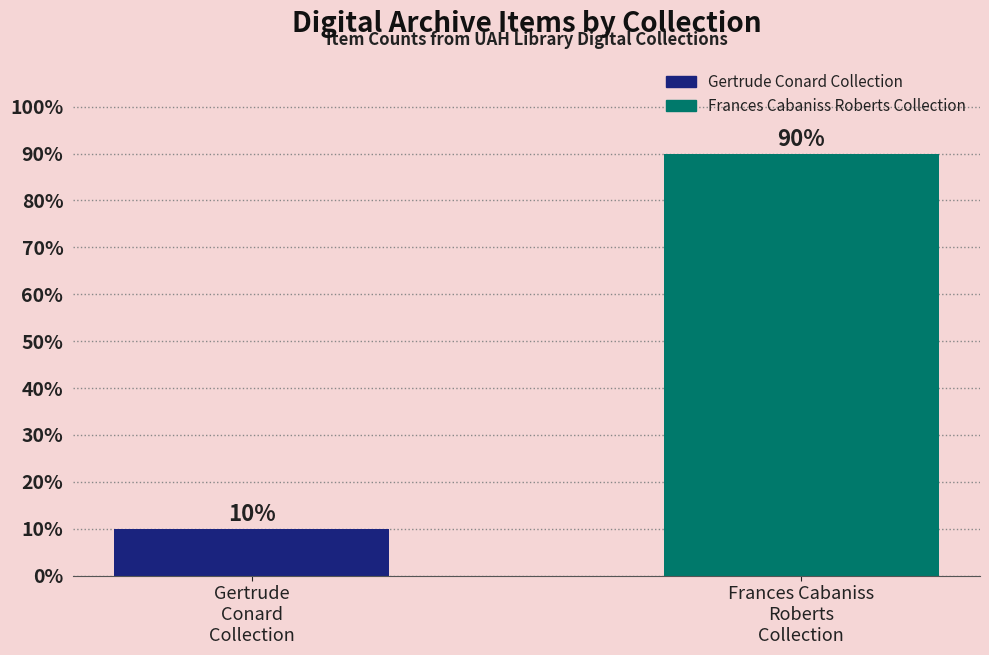

Where is the data nearest to the value 50?

Gertrude
Conard
Collection